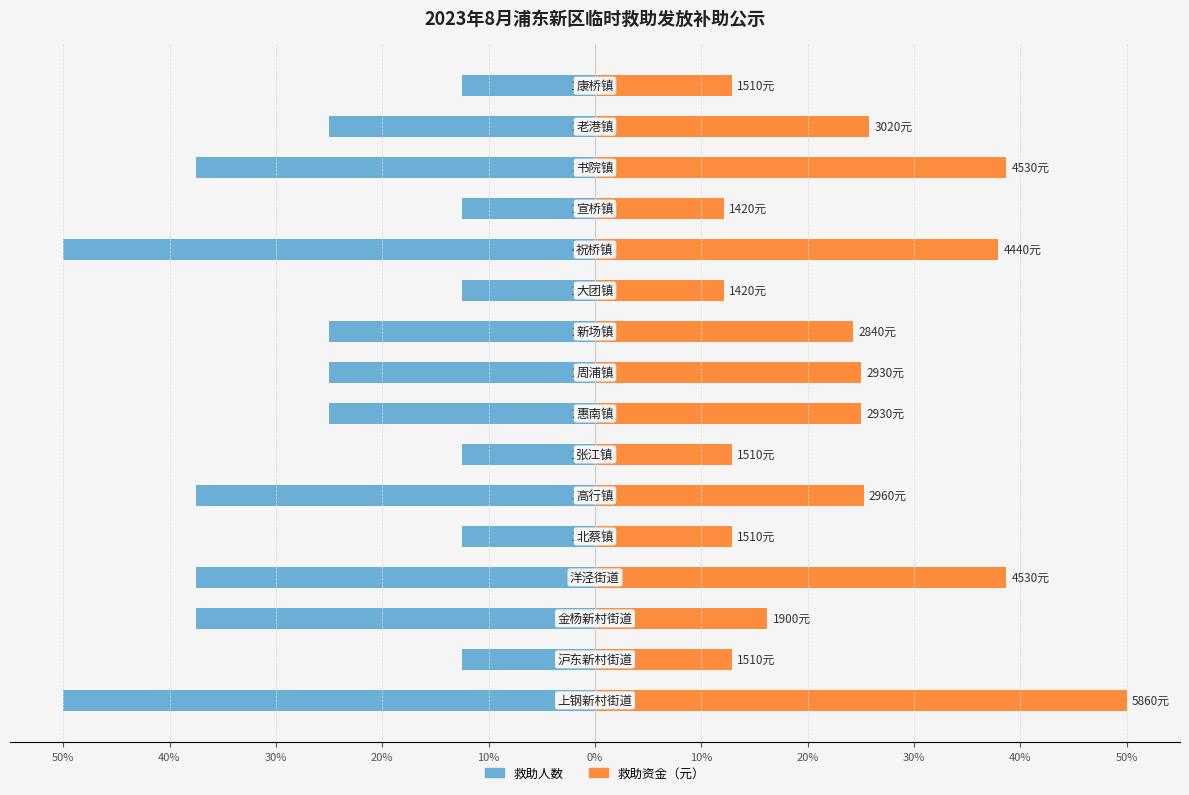

What is the difference between the second highest and minimum values in the 救助人数 series?

37.5